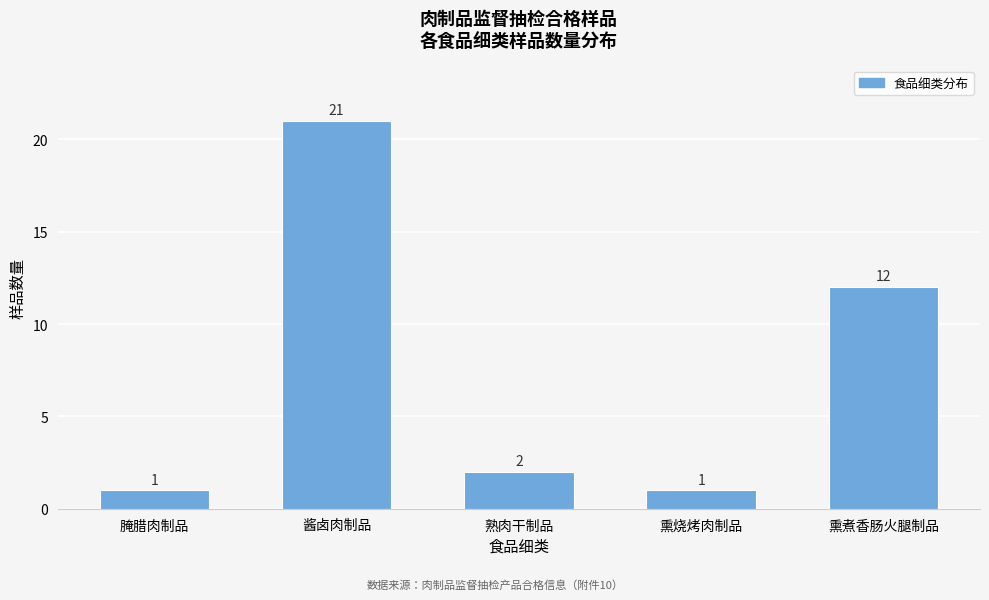

Reading right to left, transcribe all the data shown in this chart.

12	1	2	21	1